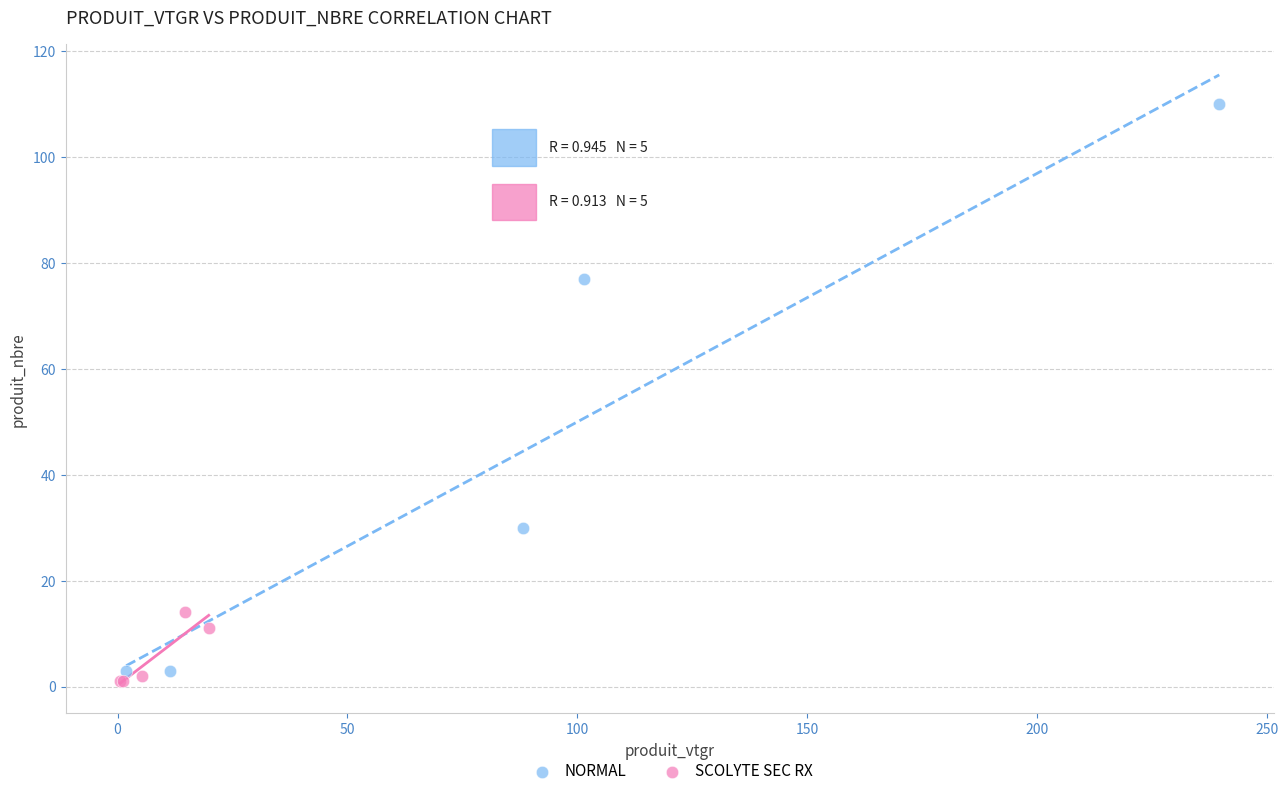

Which series has the largest Y range (max minus min)?

NORMAL